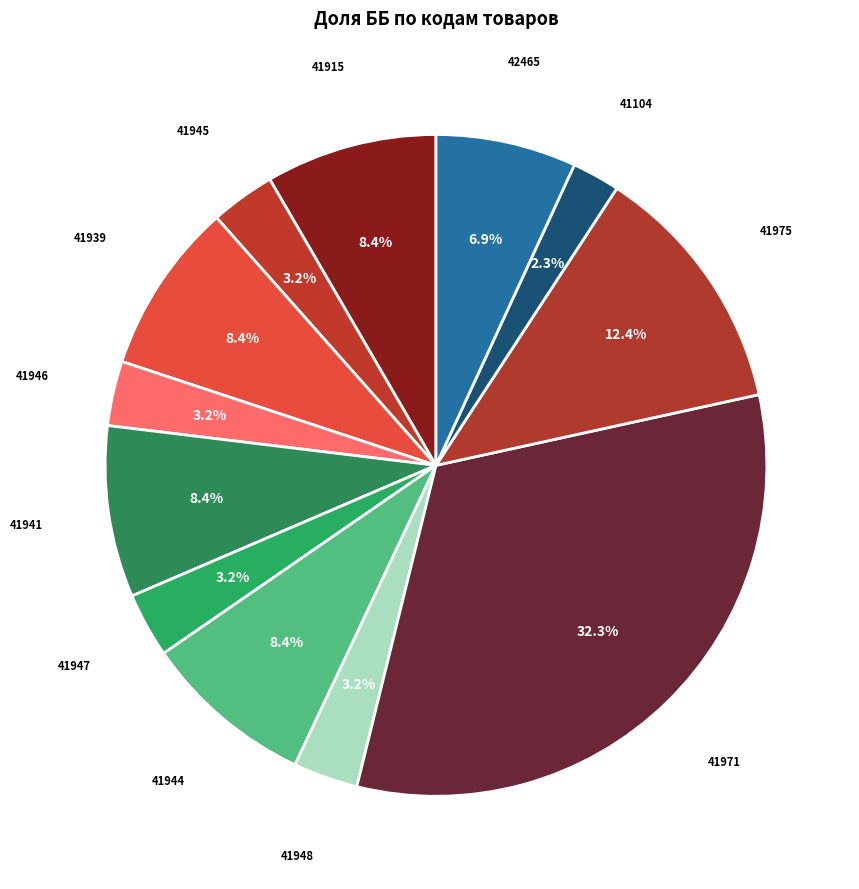

What percentage do 41104 and 41945 together represent?

5.5%